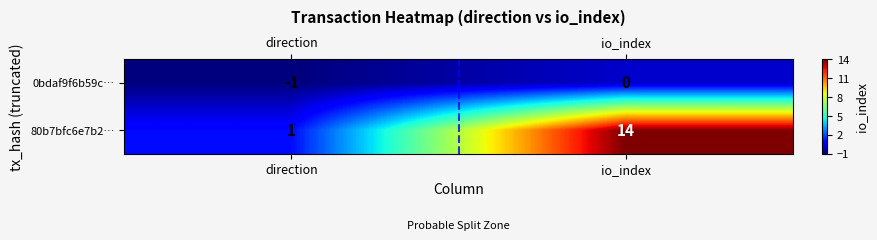

Which category has the highest value in the 80b7bfc6e7b2… series?

io_index